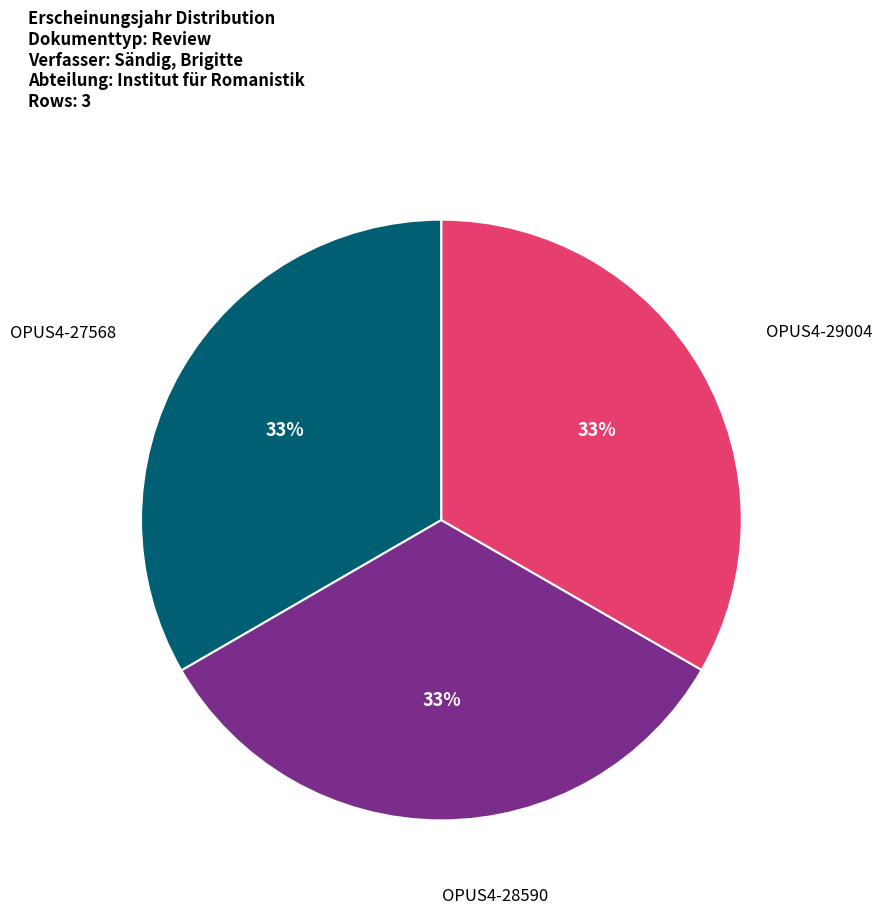

How many slices are in this pie chart?

3